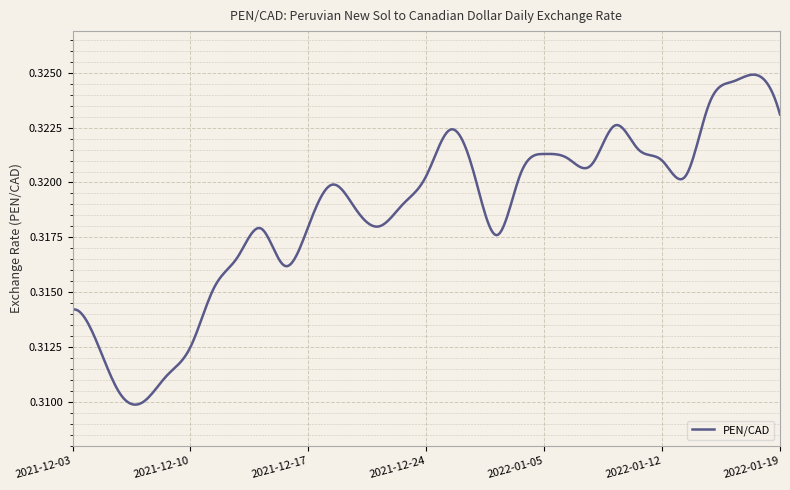

What is the maximum value shown in the chart?

0.3